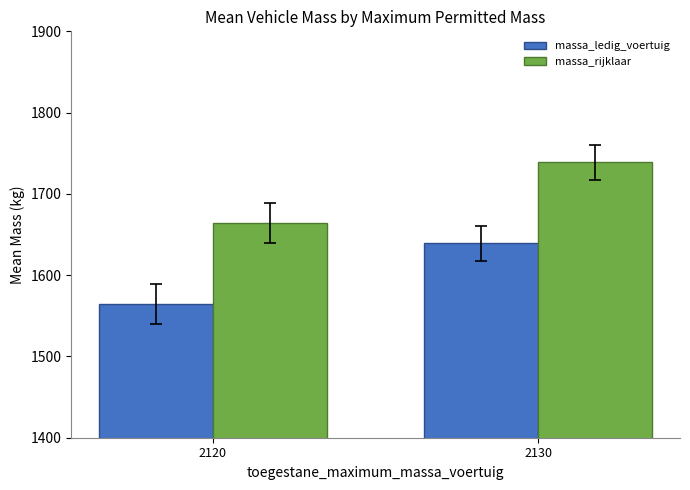

List the series in order of their peak value, highest first.

massa_rijklaar, massa_ledig_voertuig